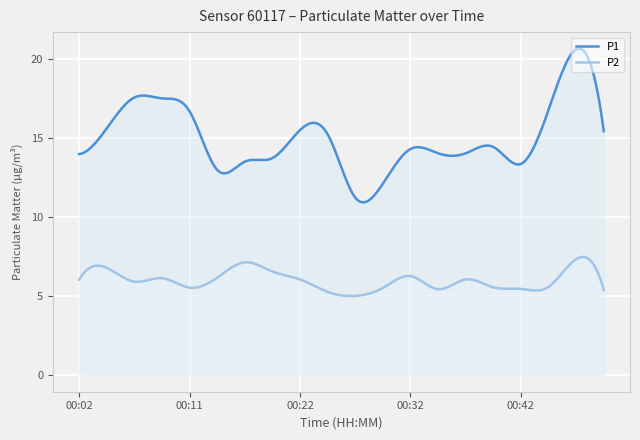

Reading right to left, extract all data points from this chart.

P1: 00:49=15.4	00:47=20.6	00:44=16.8	00:42=13.4	00:39=14.4	00:37=14.1	00:34=14.1	00:32=14.3	00:30=12.1	00:27=11.2	00:25=15.2	00:22=15.5	00:20=13.8	00:17=13.5	00:14=13.0	00:11=16.7	00:09=17.5	00:07=17.6	00:04=15.6	00:02=14.0
P2: 00:49=5.4	00:47=7.3	00:44=5.6	00:42=5.5	00:39=5.6	00:37=6.1	00:34=5.5	00:32=6.3	00:30=5.5	00:27=5.0	00:25=5.3	00:22=6.1	00:20=6.6	00:17=7.2	00:14=6.2	00:11=5.5	00:09=6.2	00:07=5.9	00:04=6.8	00:02=6.0